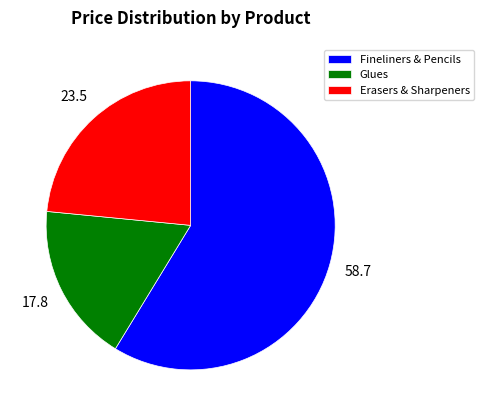

Is the sum of Glues and Erasers & Sharpeners greater than half?

No